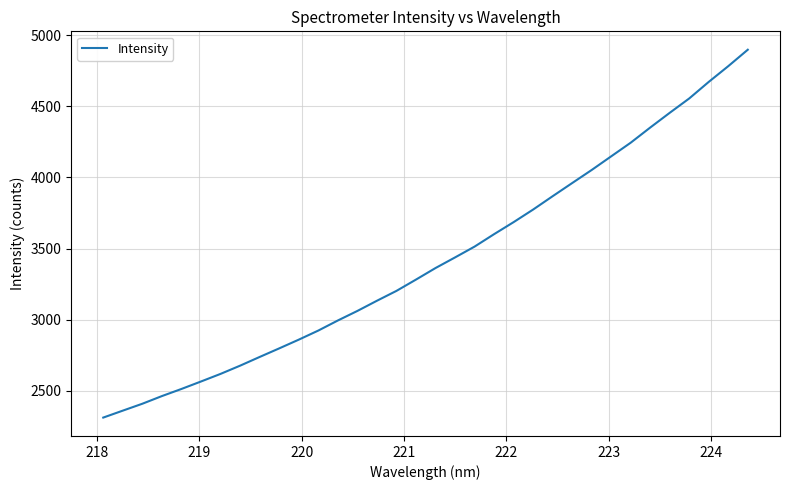

What is the minimum value shown in the chart?

2310.8